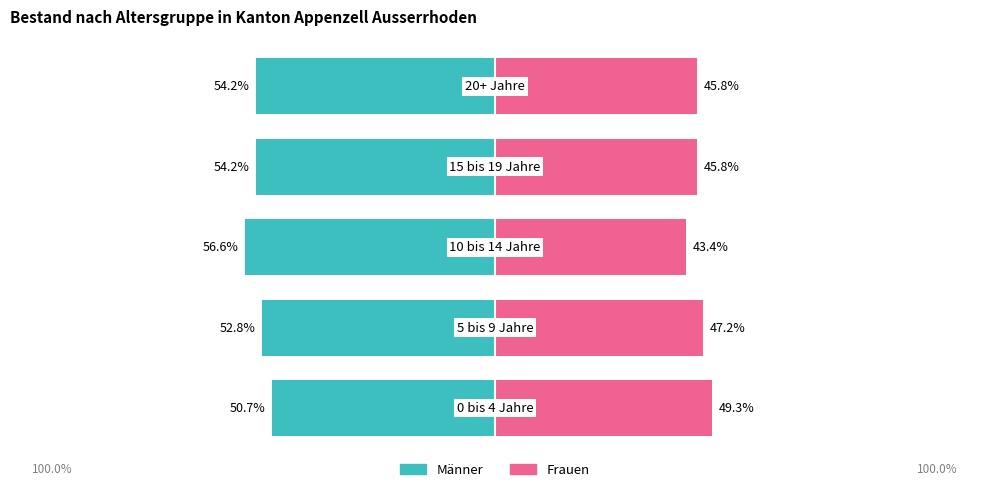

Count the number of categories in the chart.

5